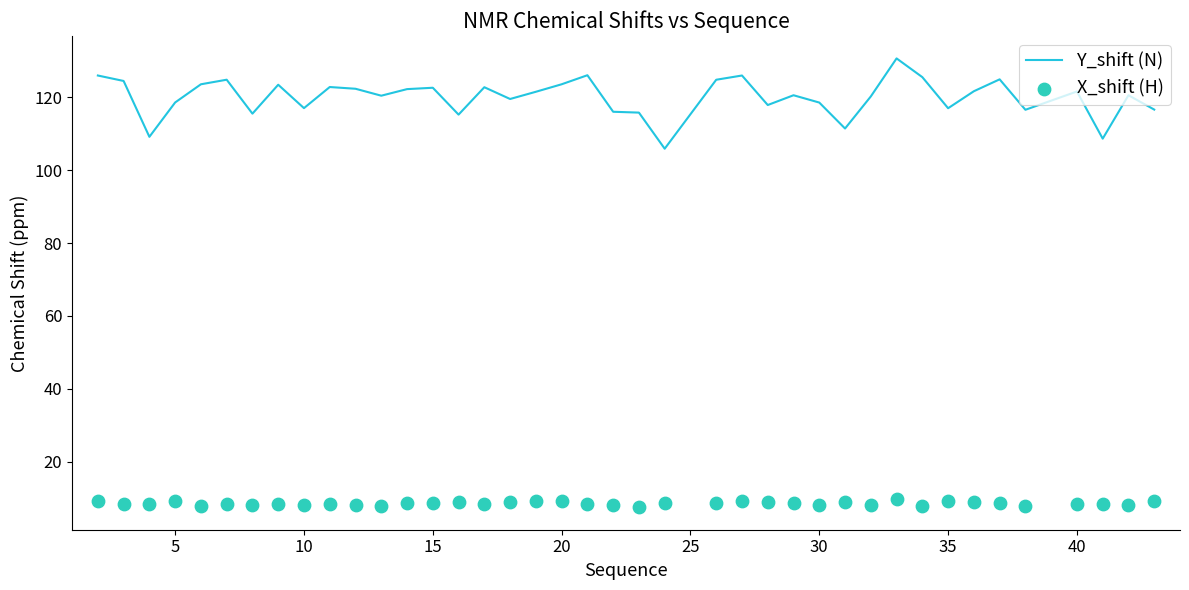

Which series contains the lowest Y value?

X_shift (H)